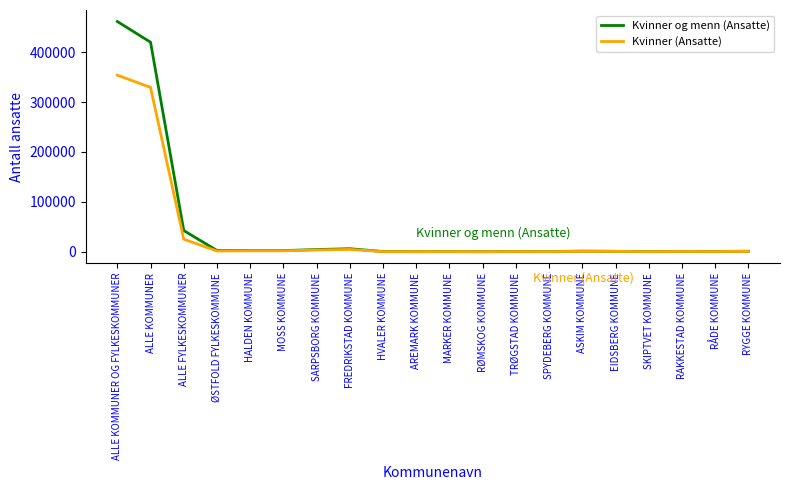

At which label is Kvinner (Ansatte) closest to 176994?

ALLE FYLKESKOMMUNER